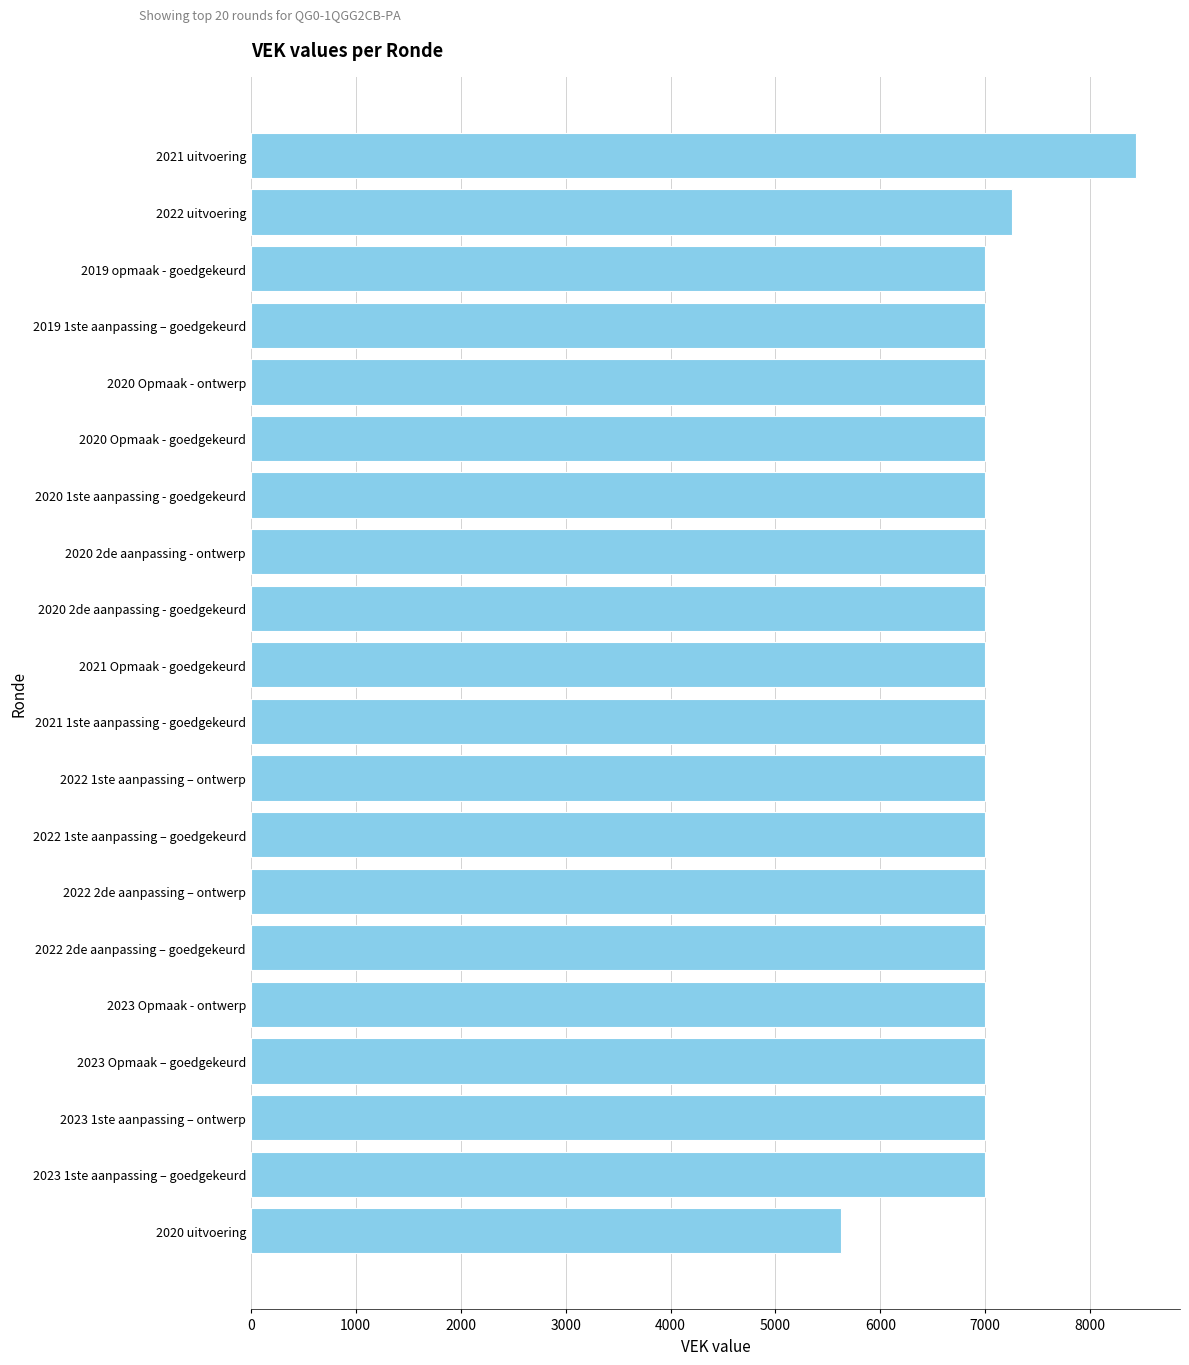

Reading bottom to top, list all the values displayed in this chart.

5625	7000	7000	7000	7000	7000	7000	7000	7000	7000	7000	7000	7000	7000	7000	7000	7000	7000	7259	8434